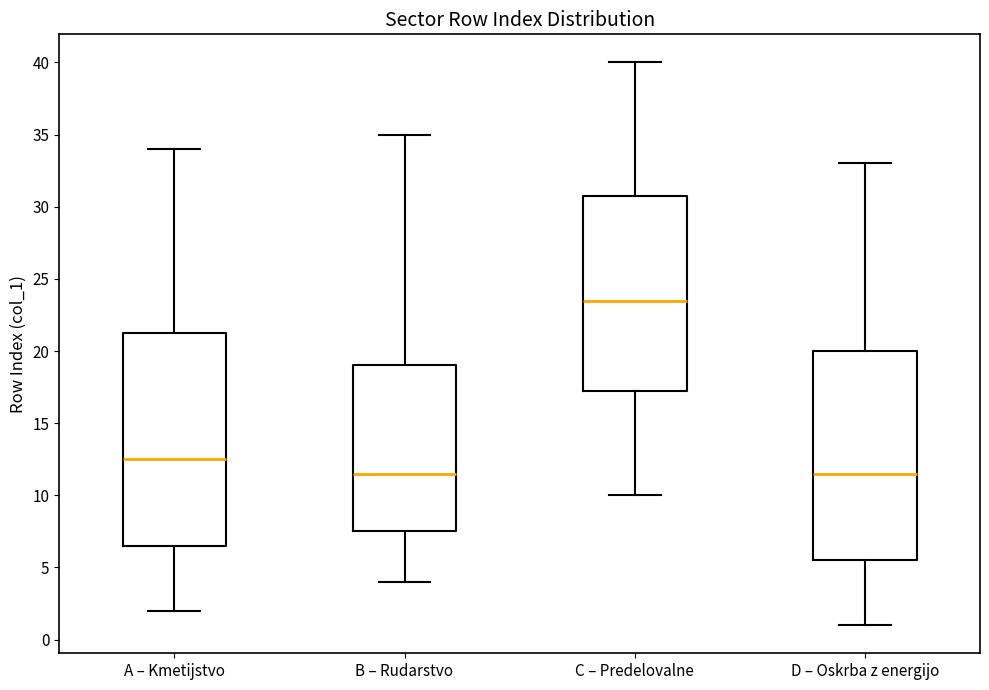

Reading left to right, read every box against the y-axis: the position of its median line, the range the box covers, and the ends of its whiskers. The values are not printed on the chart, so give them approximately, as read against the axis.

A – Kmetijstvo: median 12.5, box 6.5 to 21.5, whiskers 2.0 to 34.0
B – Rudarstvo: median 11.5, box 7.5 to 19.0, whiskers 4.0 to 35.0
C – Predelovalne: median 23.5, box 17.5 to 31.0, whiskers 10.0 to 40.0
D – Oskrba z energijo: median 11.5, box 5.5 to 20.0, whiskers 1.0 to 33.0